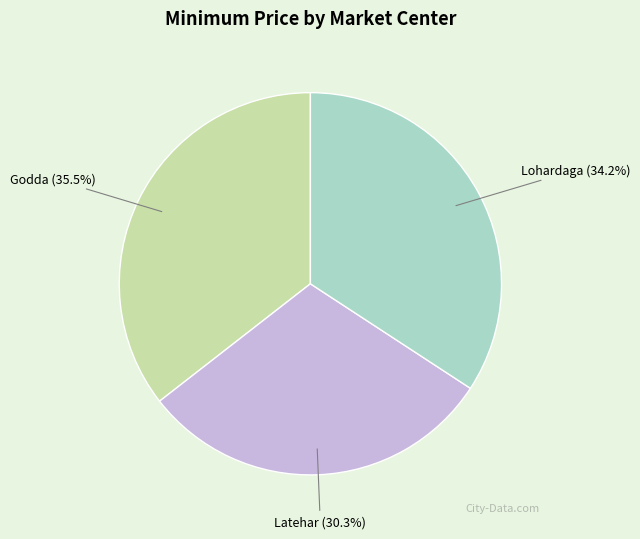

Which category has the biggest portion of the pie?

Godda